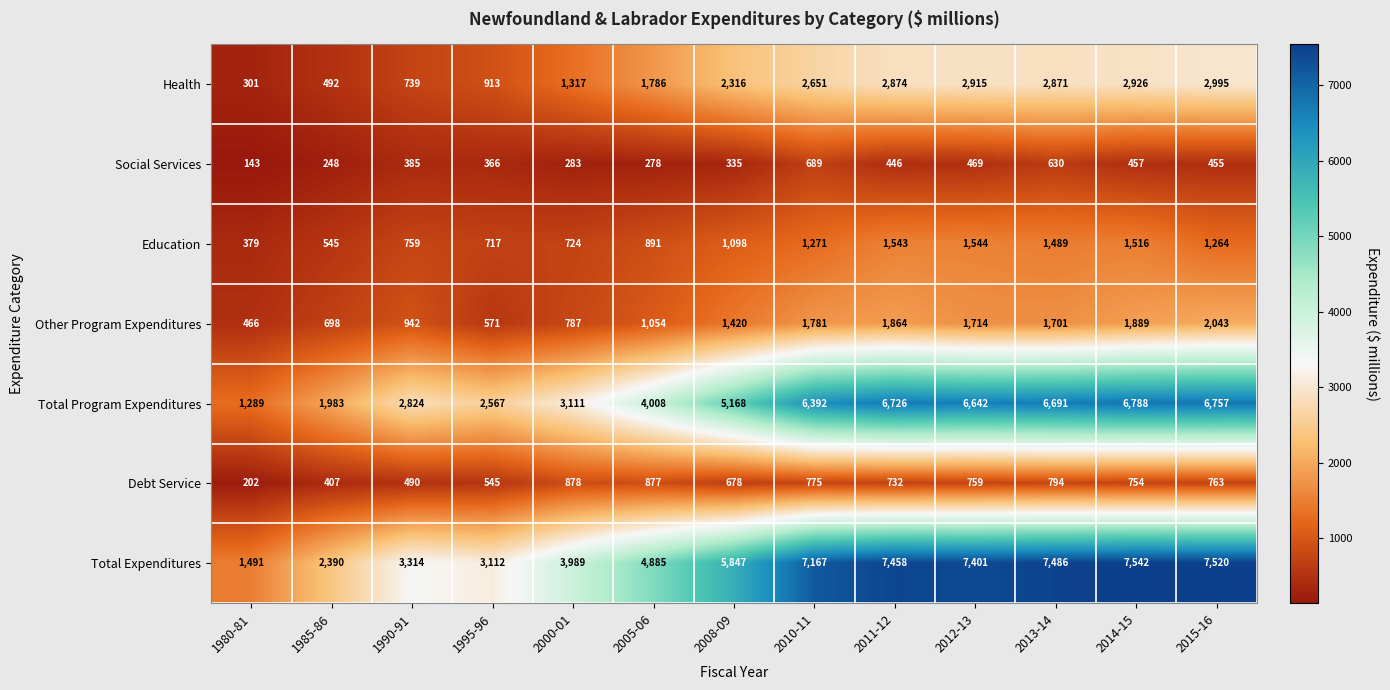

How many distinct data groups are displayed?

7